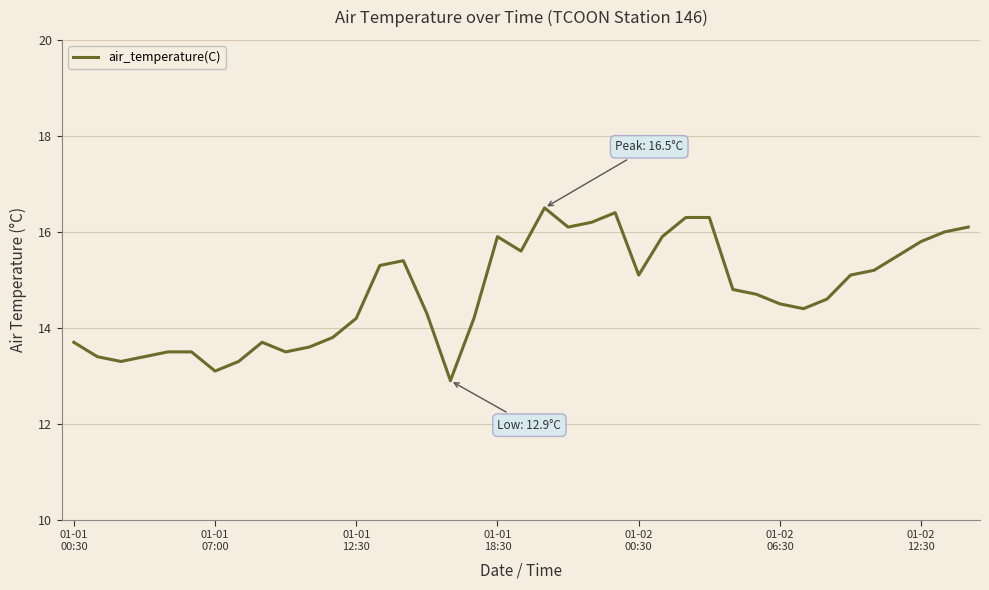

Does the chart have visible grid lines?

Yes